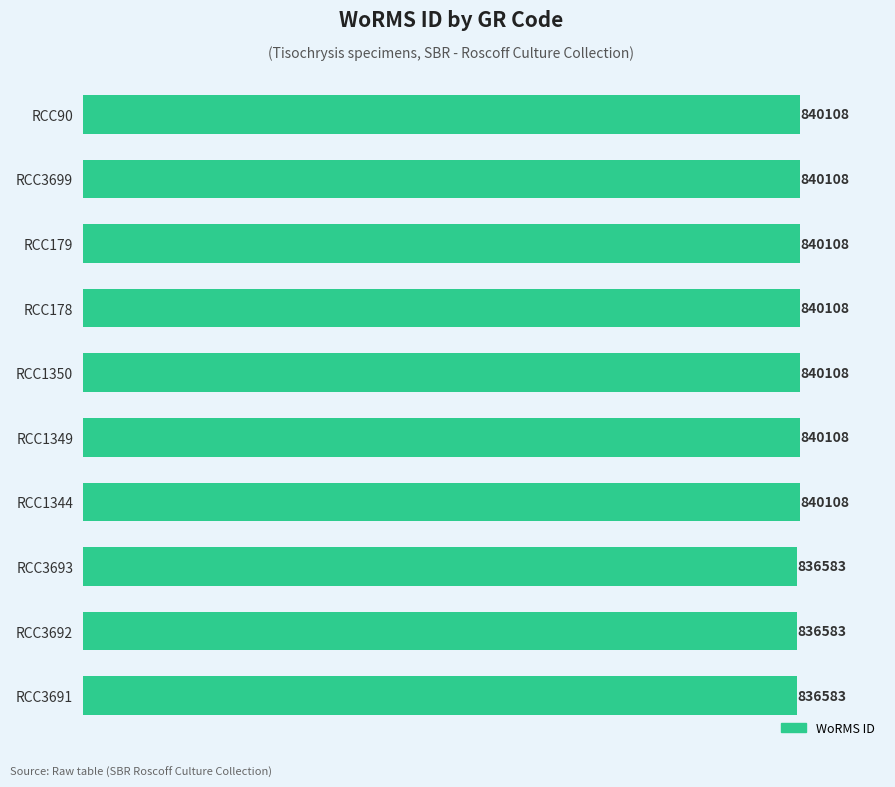

Is it true that the value at RCC179 is 322525?

False